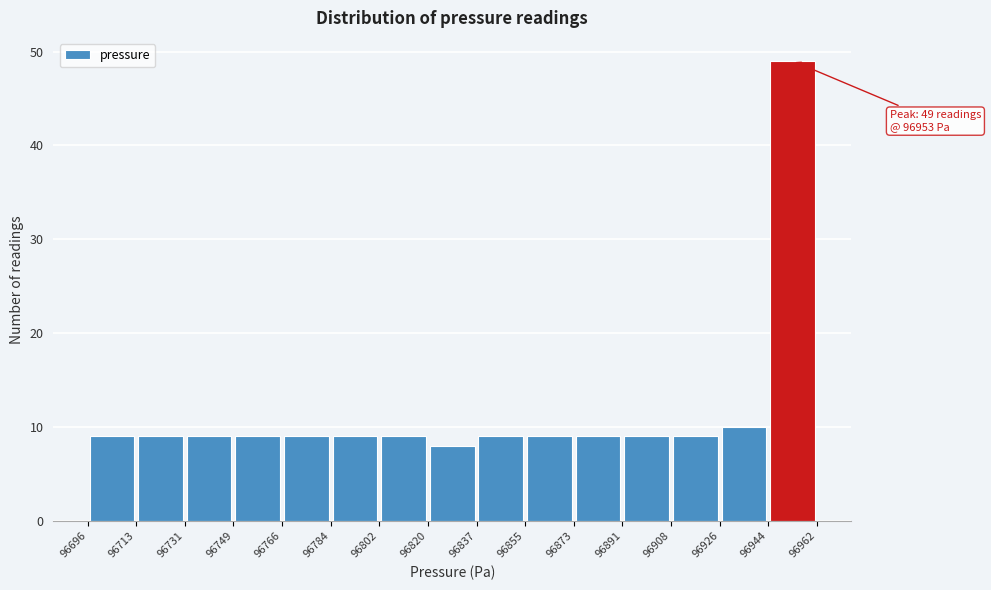

Which range on the x-axis has the tallest bar?

96944 to 96962